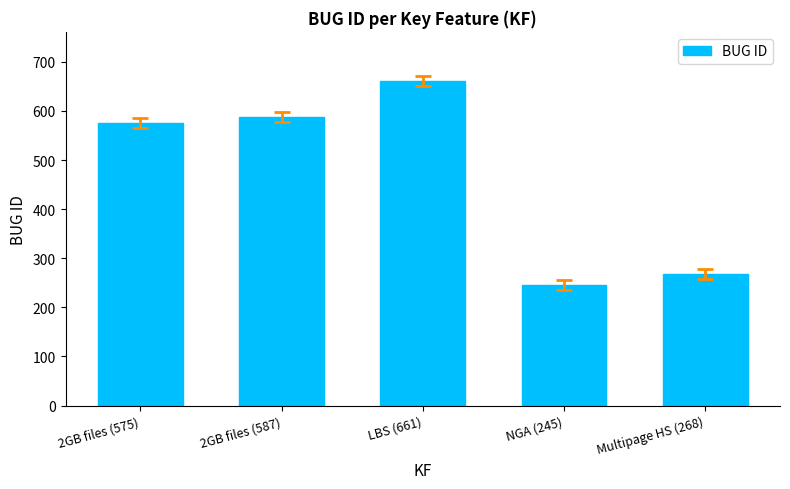

Approximately how many times larger is the value at Multipage HS (268) compared to 2GB files (575)?

0.5